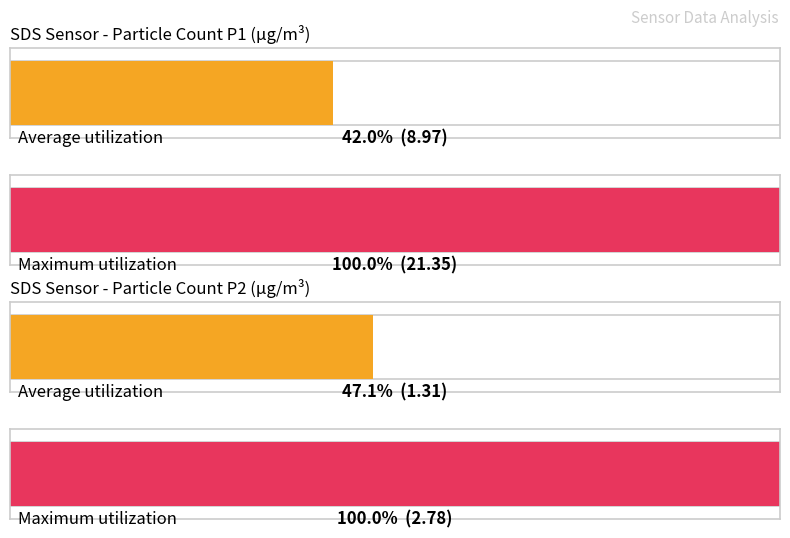

Rank the series by their average value, from highest to lowest.

SDS_P1, SDS_P2